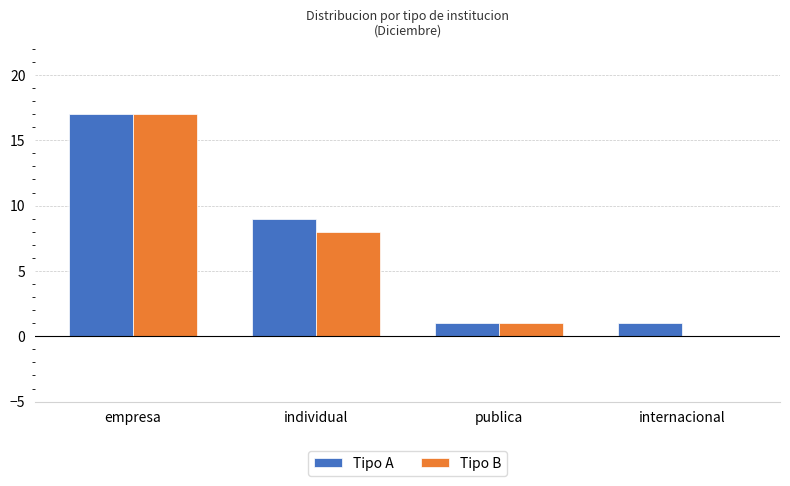

At which category is the sum across all series the highest?

empresa